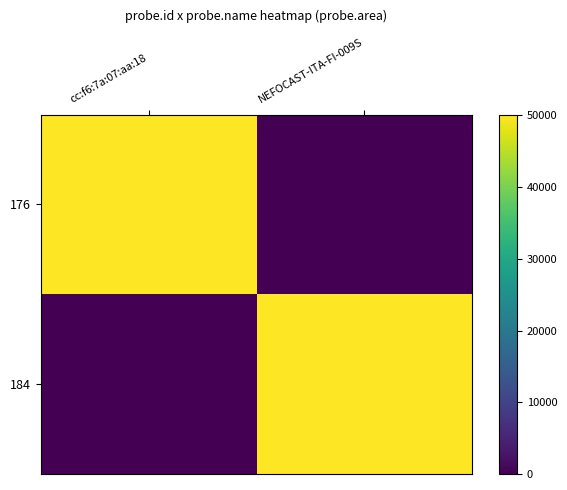

Which has a higher value, NEFOCAST-ITA-FI-009S or cc:f6:7a:07:aa:18?

cc:f6:7a:07:aa:18